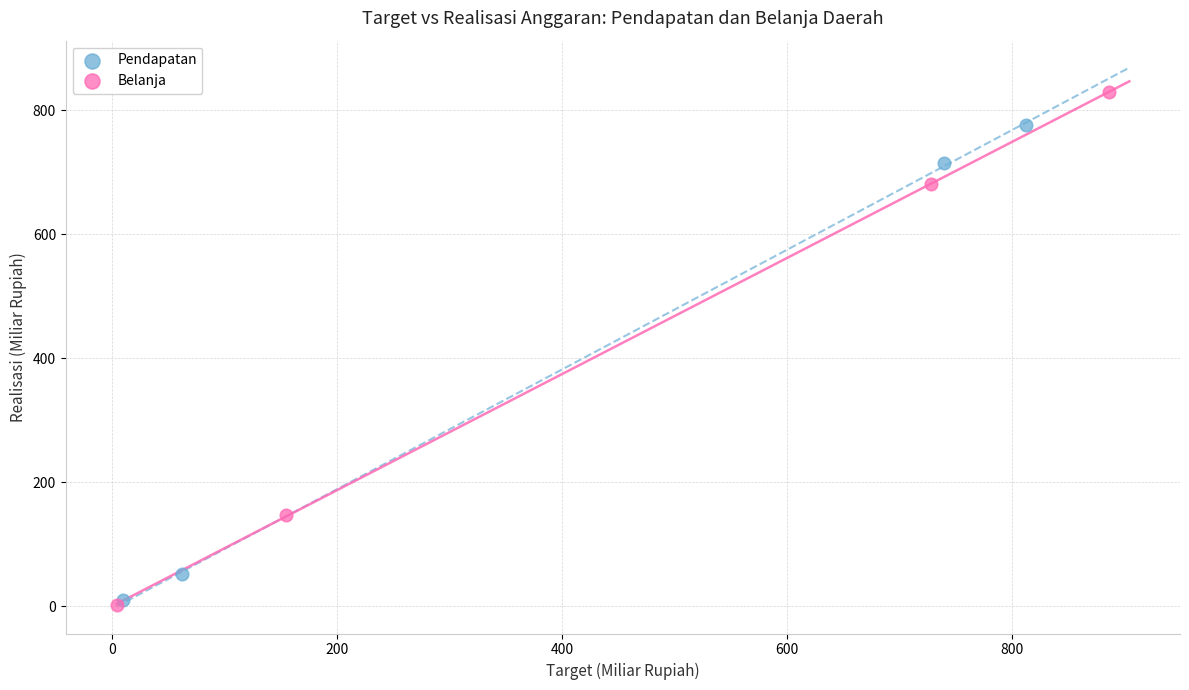

Which series contains the lowest Y value?

Belanja